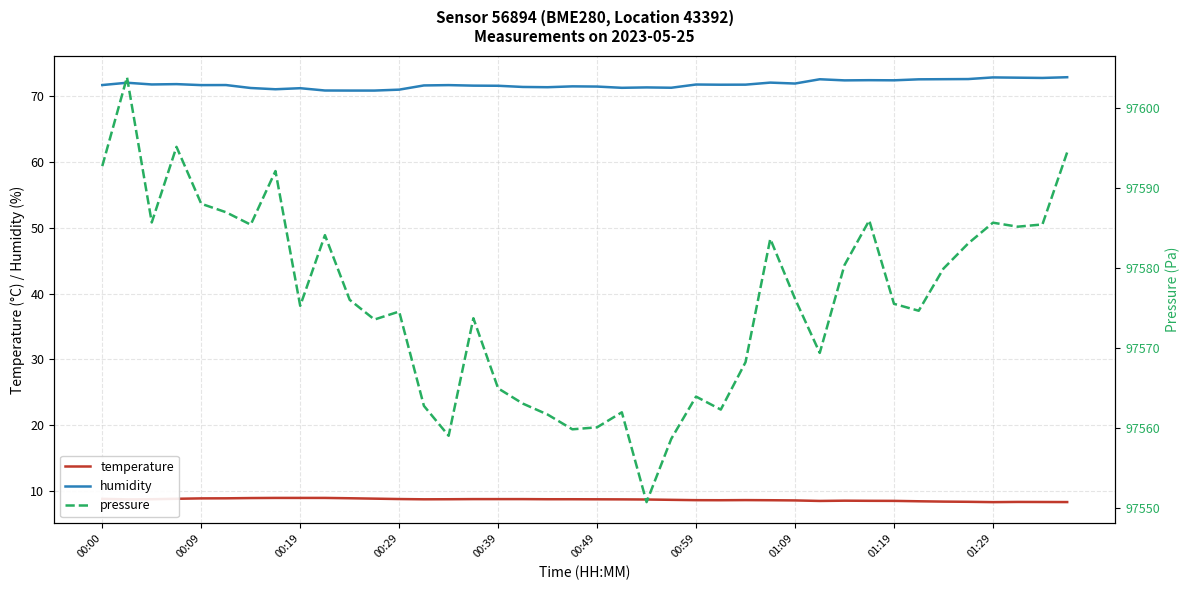

Which series has the widest spread of values?

pressure